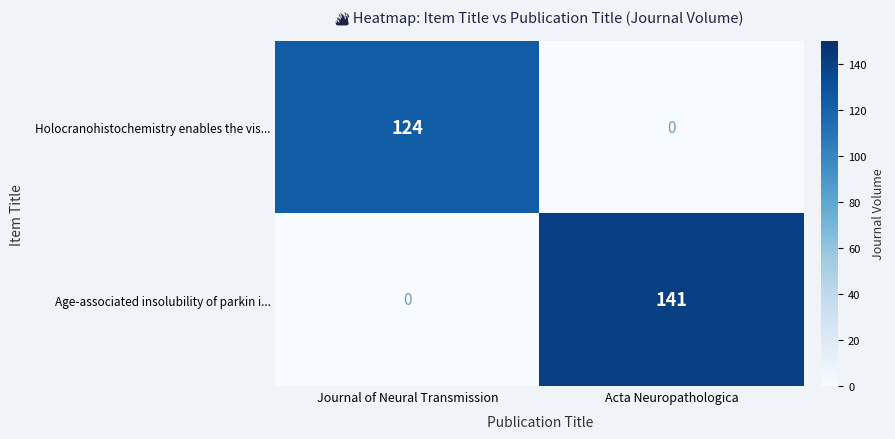

The value of Holocranohistochemistry enables the vis... at Journal of Neural Transmission is 124. True or false?

True